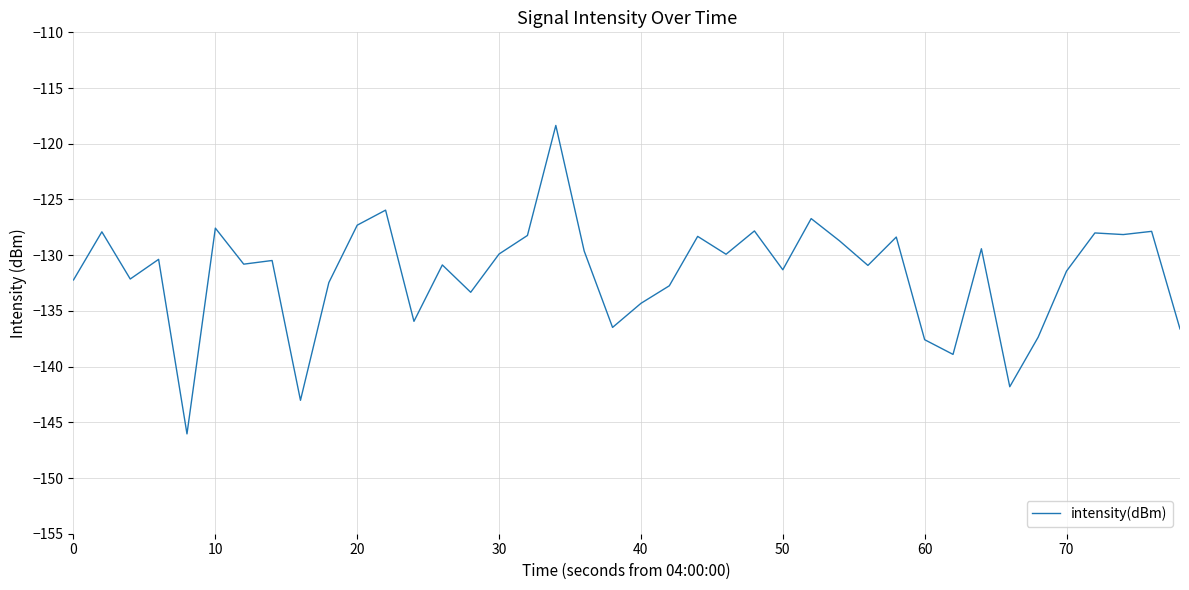

What is the maximum value shown in the chart?

-118.4